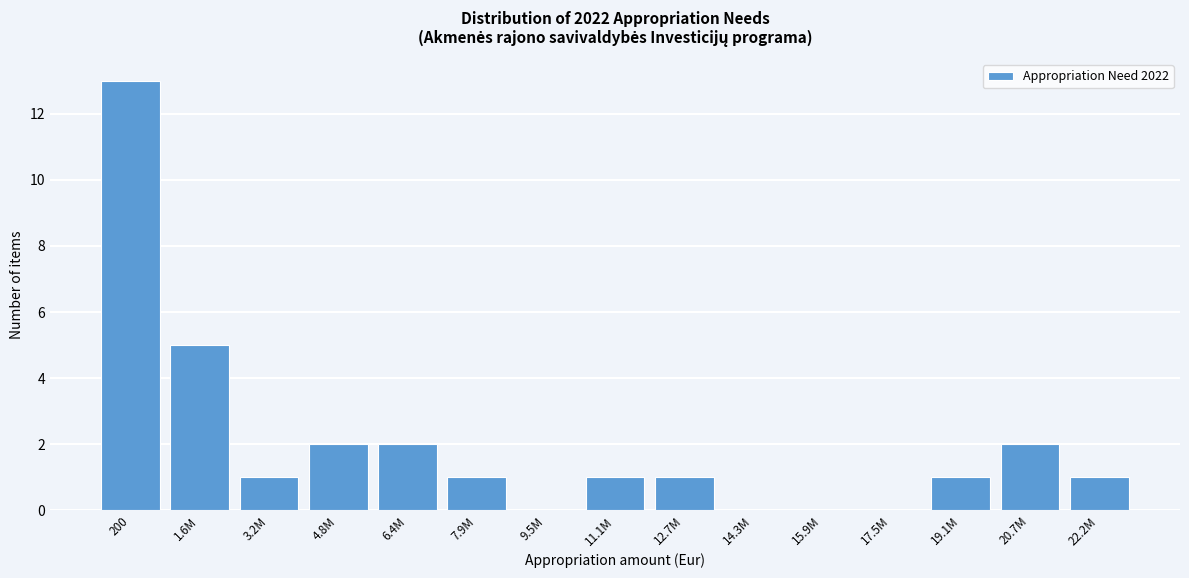

Reading left to right, extract all data points from this chart.

200=13	1.6M=5	3.2M=1	4.8M=2	6.4M=2	7.9M=1	9.5M=0	11.1M=1	12.7M=1	14.3M=0	15.9M=0	17.5M=0	19.1M=1	20.7M=2	22.2M=1